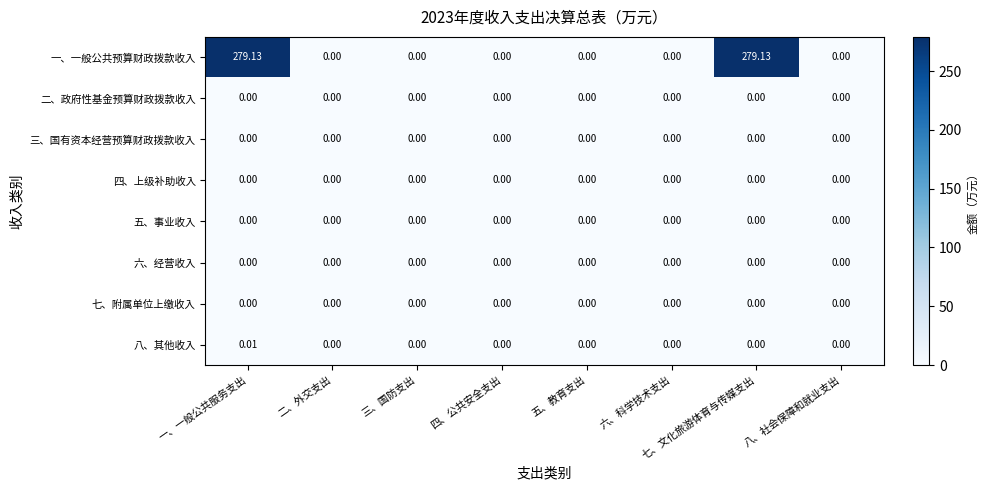

Which series has the largest range (max minus min)?

一、一般公共预算财政拨款收入